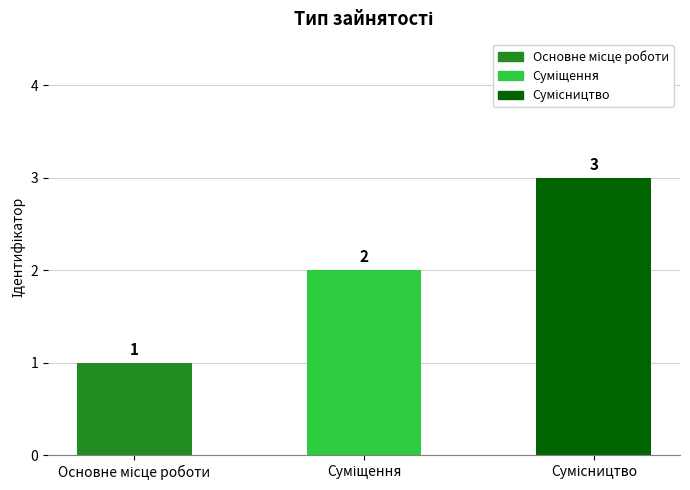

What is the value of the 1st bar from the left?

1